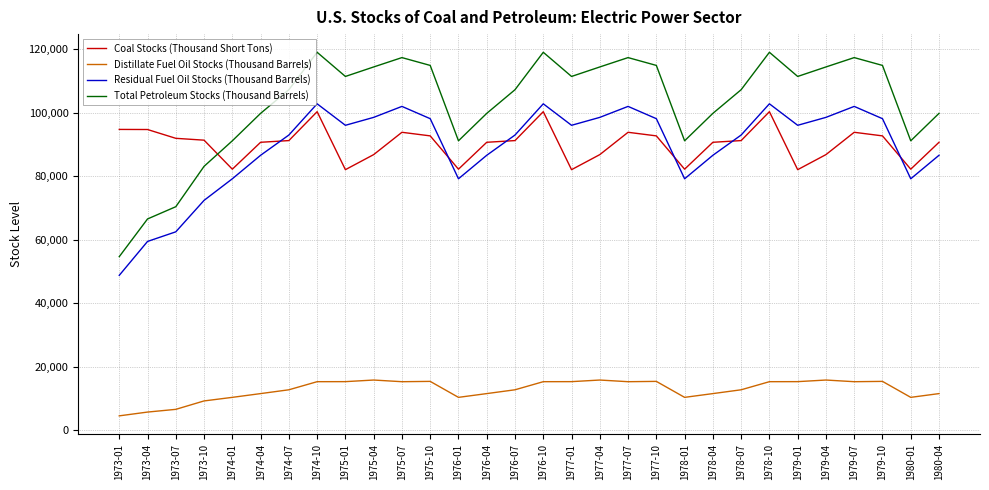

The value of Coal Stocks (Thousand Short Tons) at 1976-07 is 32926.5. True or false?

False